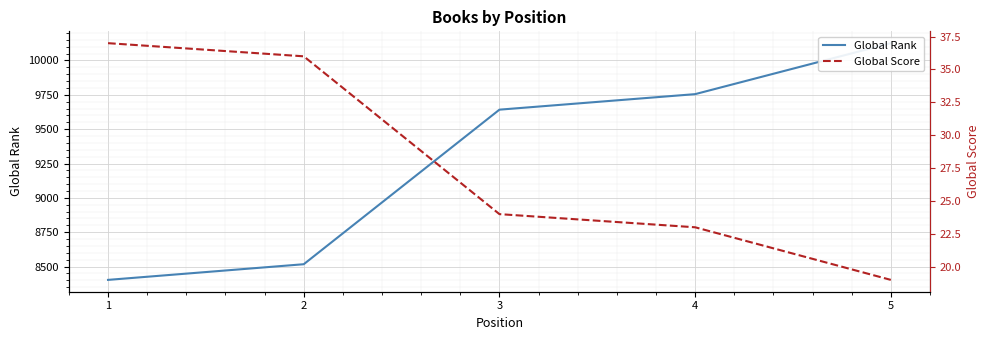

Is this an area chart (filled region under the line)?

No